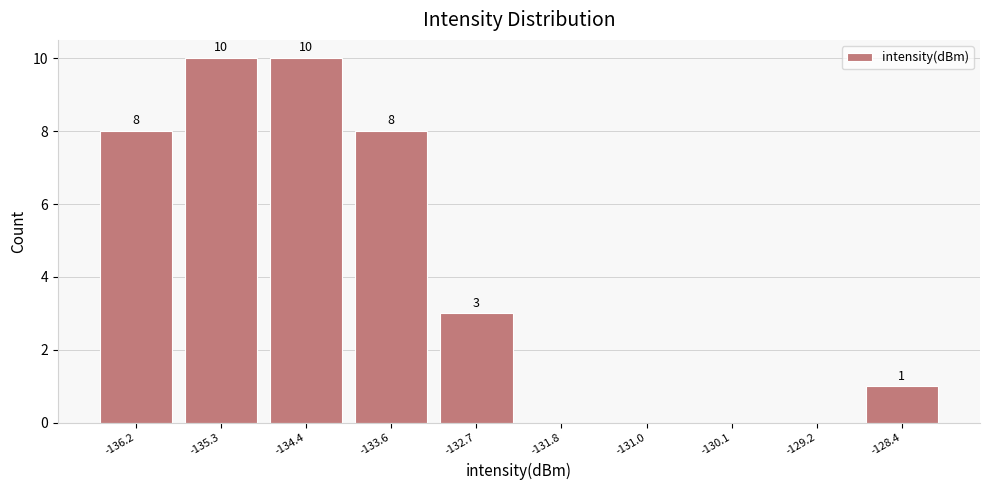

Reading left to right, what are all the values shown in this chart?

-136.2=8	-135.3=10	-134.4=10	-133.6=8	-132.7=3	-131.8=0	-131.0=0	-130.1=0	-129.2=0	-128.4=1